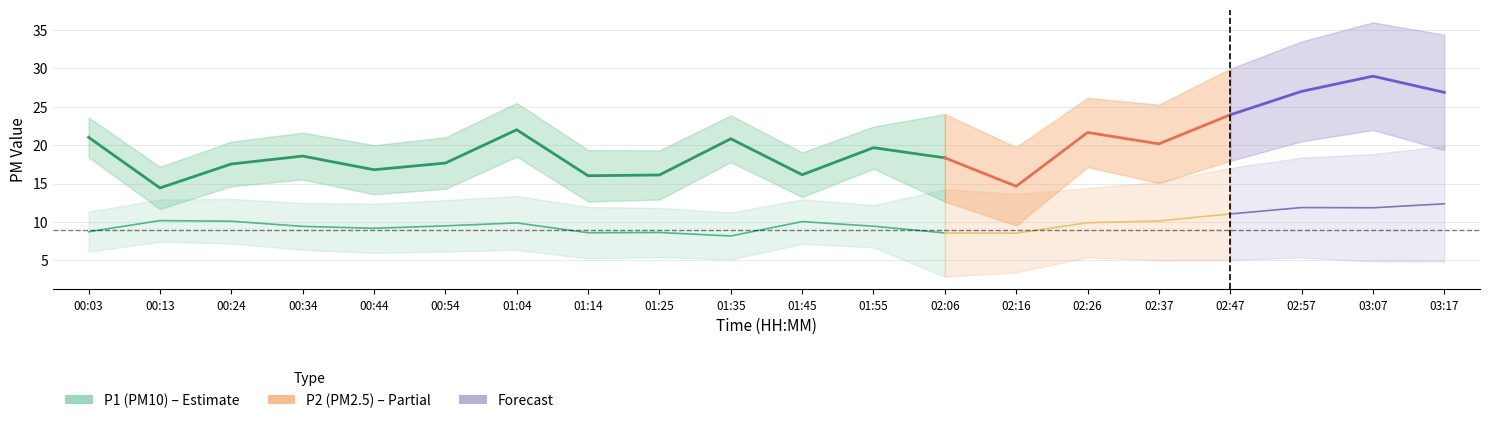

True or false: P2_lower has a value of 12.8 at 00:44.

False